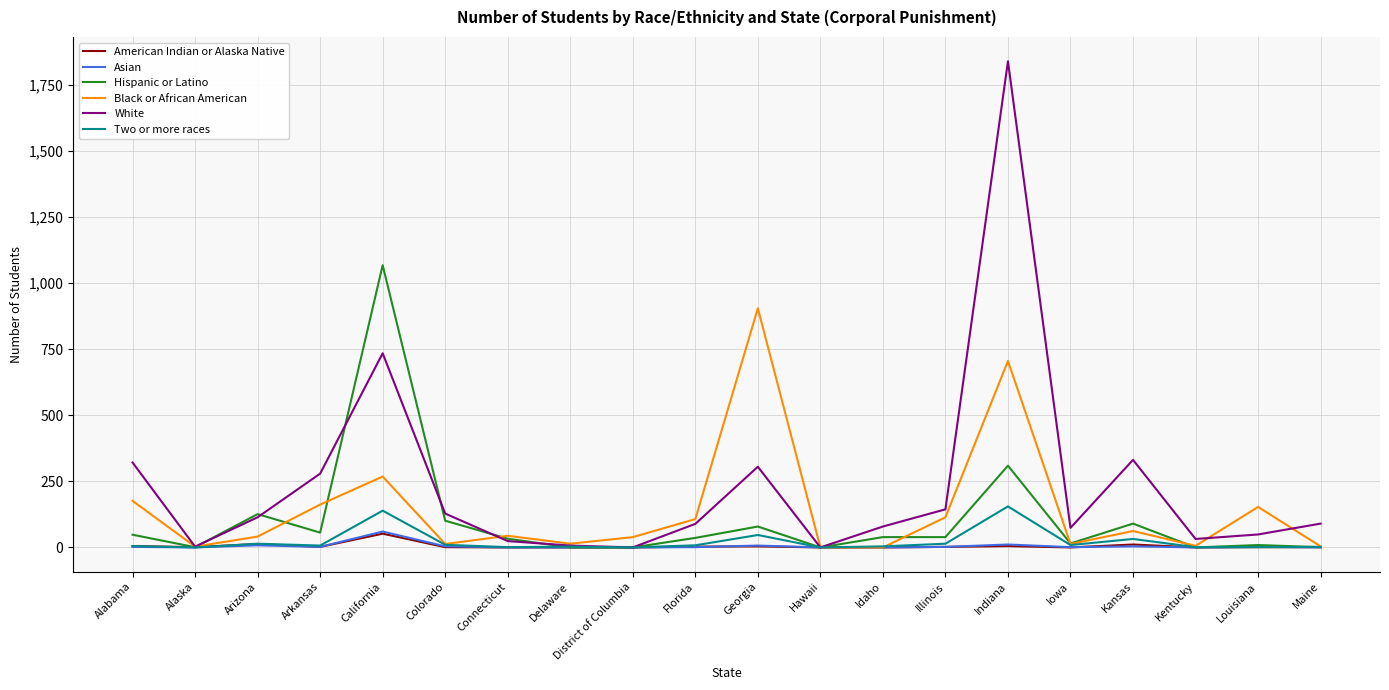

Where is Hispanic or Latino nearest to the value 533?

Indiana